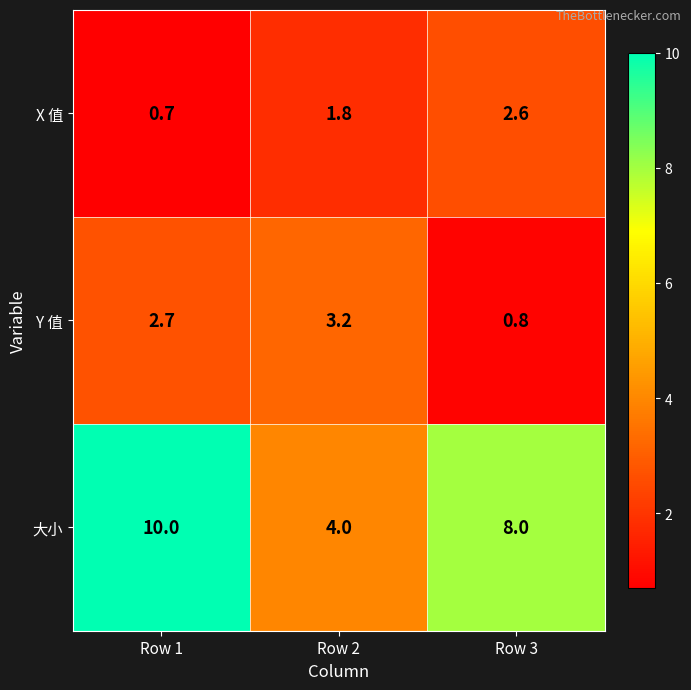

How many categories are shown in the chart?

3